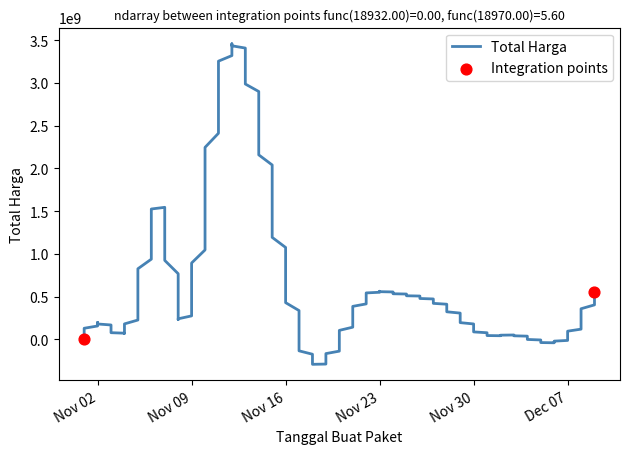

What is the ratio of the value at 2021-11-03 to the value at 2021-11-24?

0.2